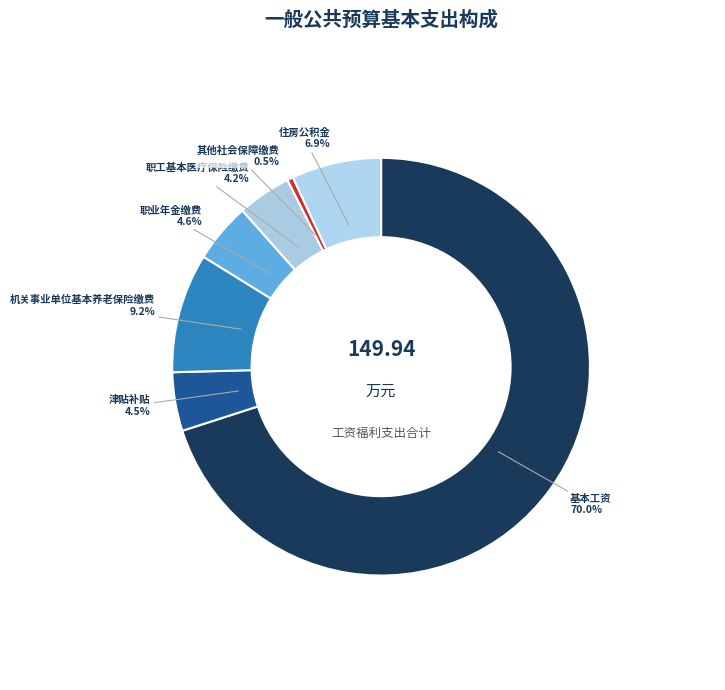

To the nearest percent, what percentage of the pie is 职业年金缴费?

5%